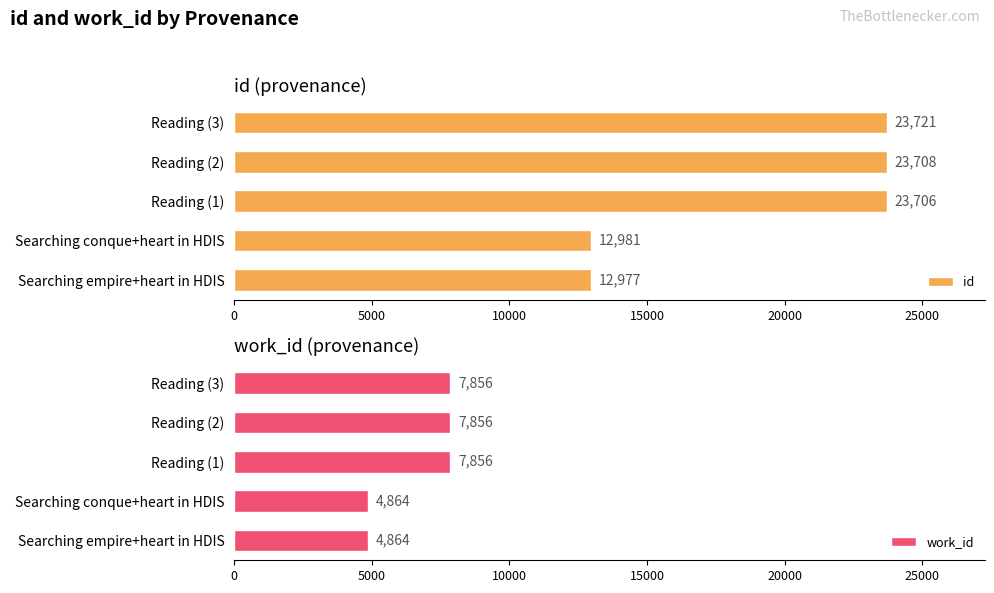

Reading left to right, what are all the values shown in this chart?

id: 12977	12981	23706	23708	23721
work_id: 4864	4864	7856	7856	7856